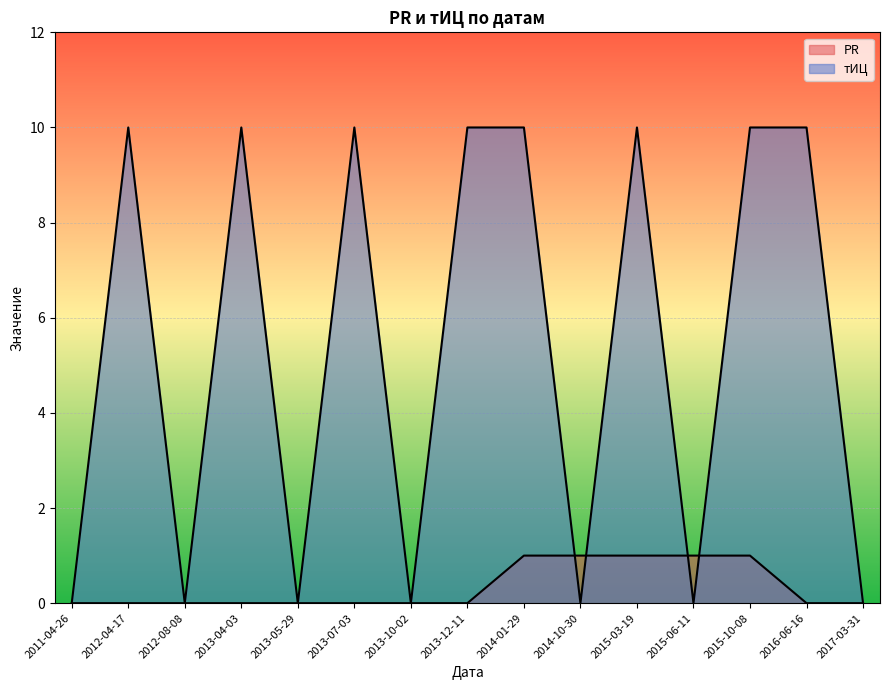

Rank the categories by PR value from highest to lowest.

2014-01-29, 2014-10-30, 2015-03-19, 2015-06-11, 2015-10-08, 2011-04-26, 2012-04-17, 2012-08-08, 2013-04-03, 2013-05-29, 2013-07-03, 2013-10-02, 2013-12-11, 2016-06-16, 2017-03-31